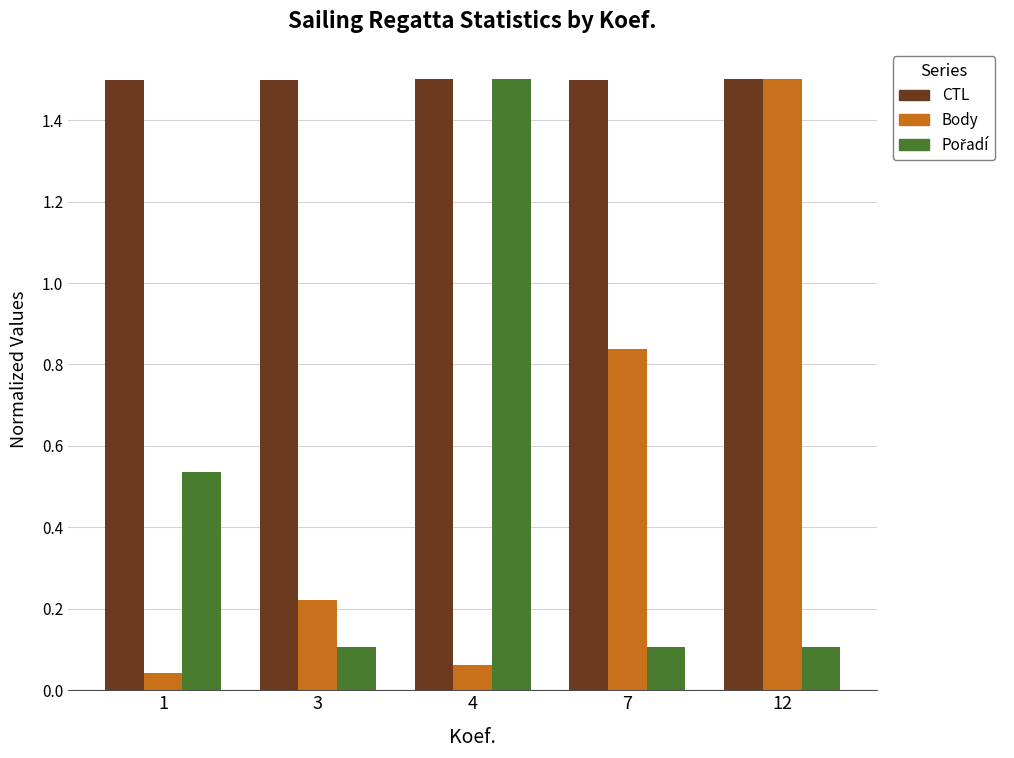

Which series has the largest range (max minus min)?

Body